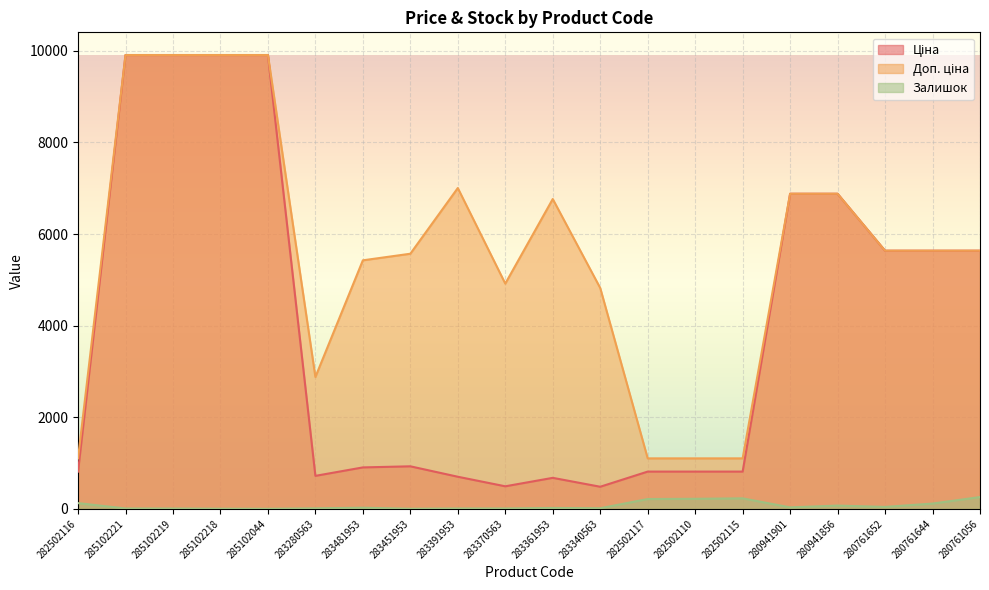

Is the value of Залишок at 283391953 greater than the value of Доп. ціна at 283370563?

No